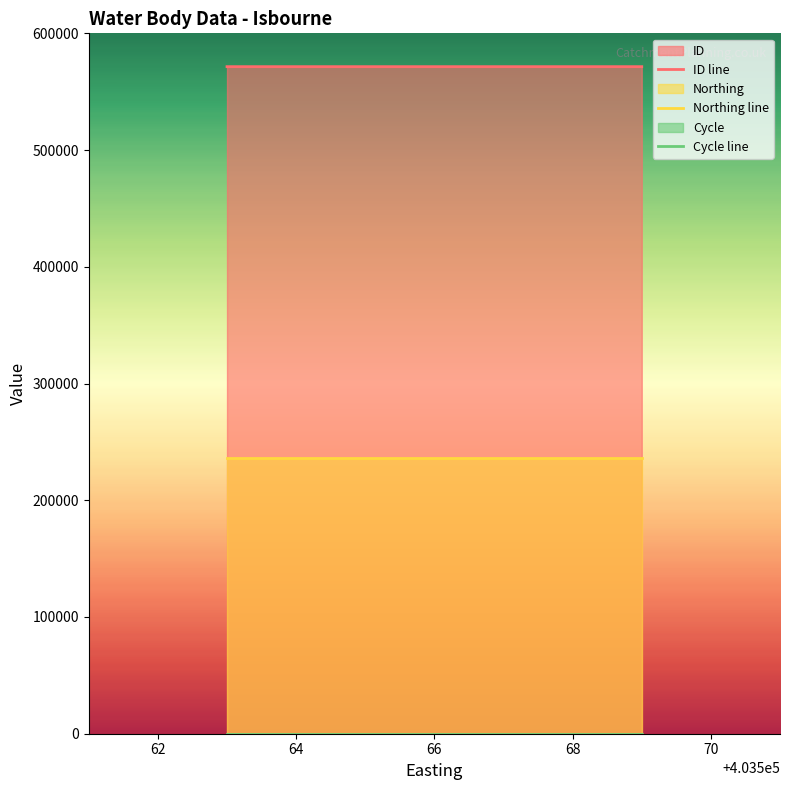

Rank the series by their maximum value, from lowest to highest.

Cycle line, Northing line, ID line